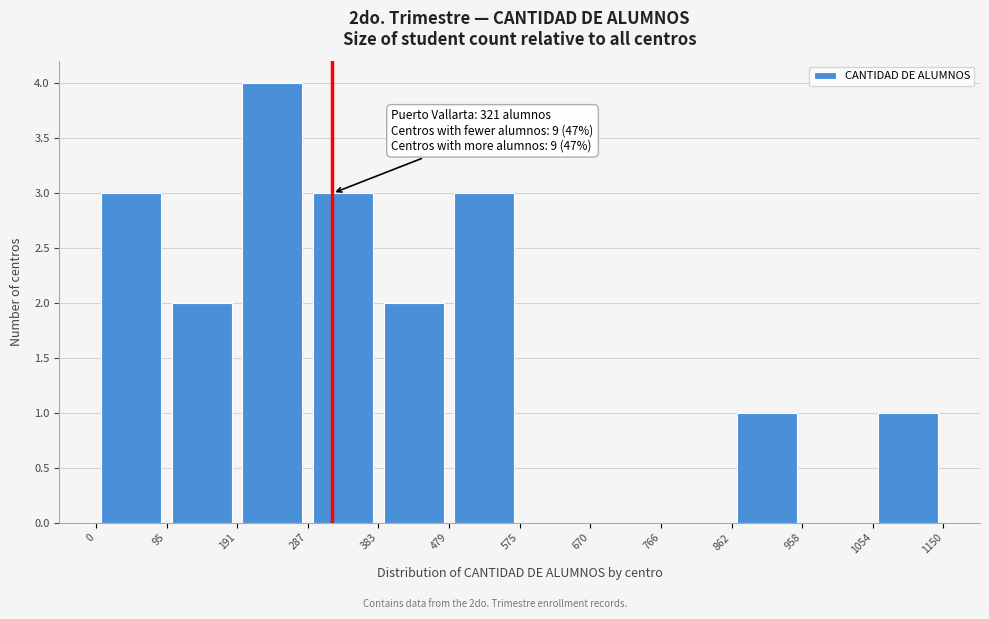

Which range on the x-axis has the tallest bar?

191 to 287